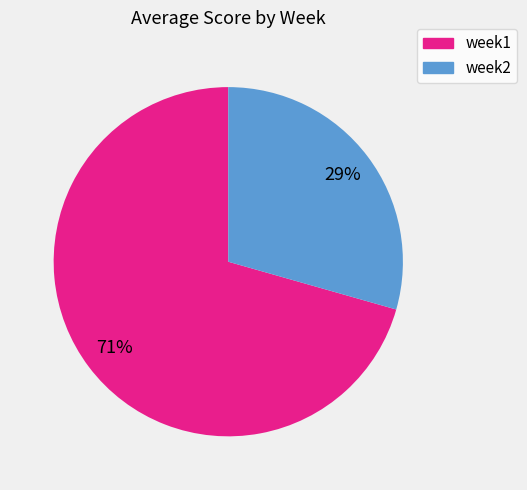

True or false: week1 accounts for 71% of the total.

True